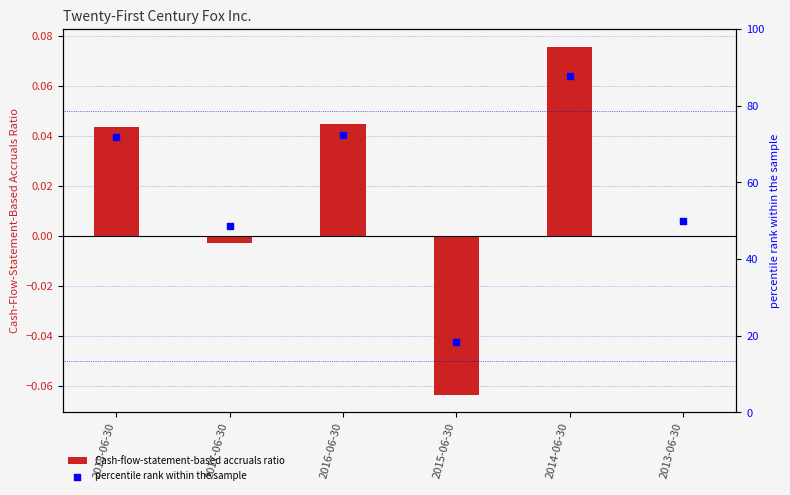

What are all the series names shown in the legend?

Cash-flow-statement-based accruals ratio, percentile rank within the sample